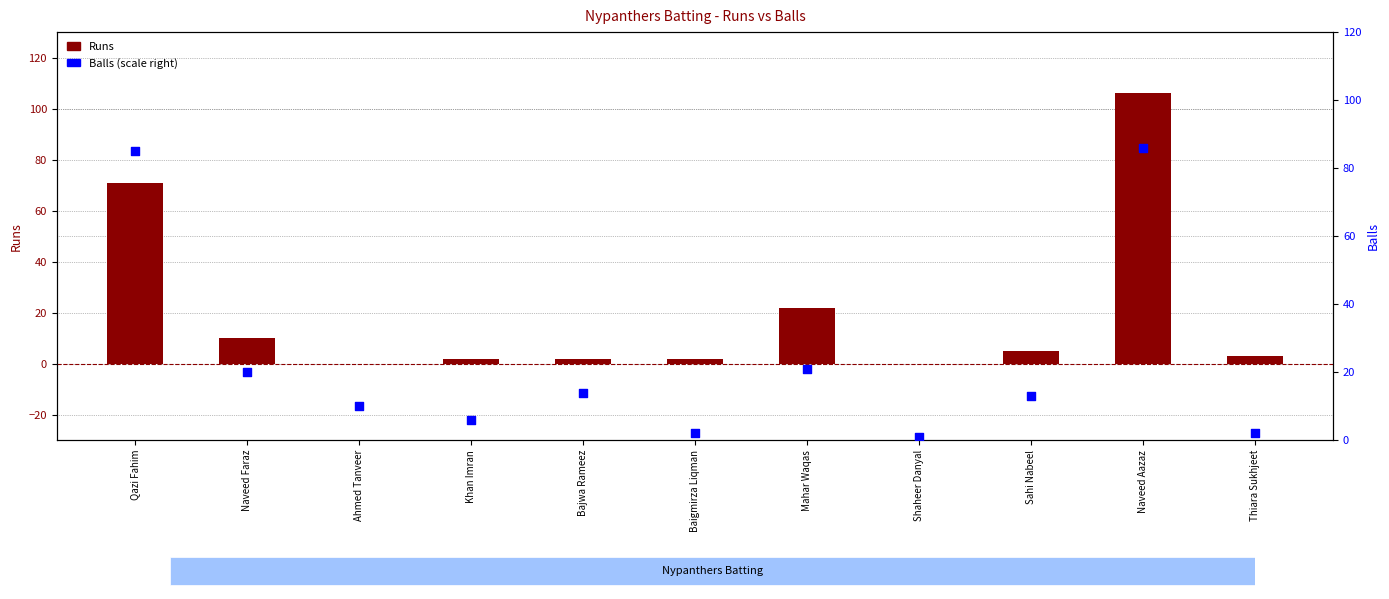

Which series has the largest total across all categories?

Balls